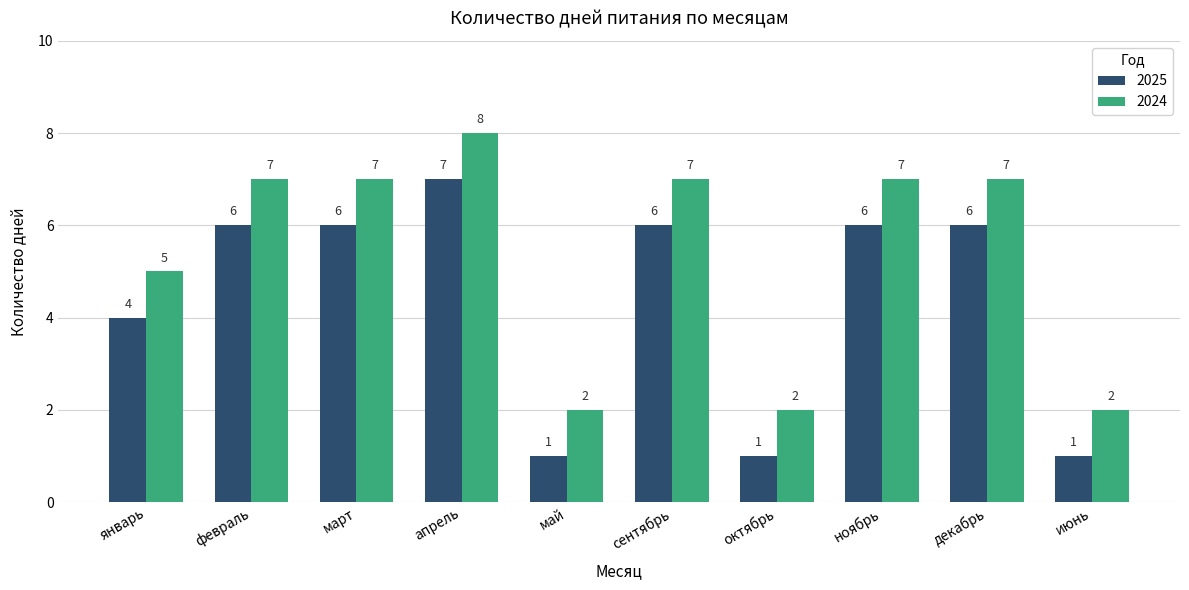

At октябрь, list the series in order from smallest to largest.

2025, 2024